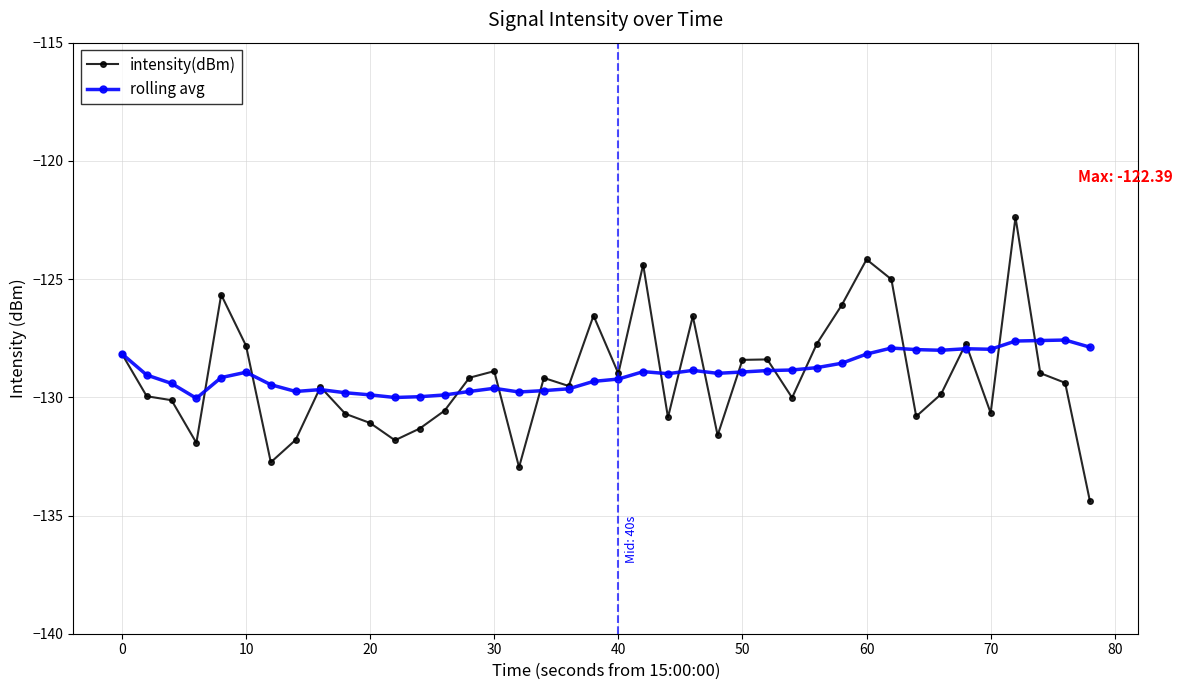

Rank the series by their maximum value, from highest to lowest.

intensity(dBm), rolling avg